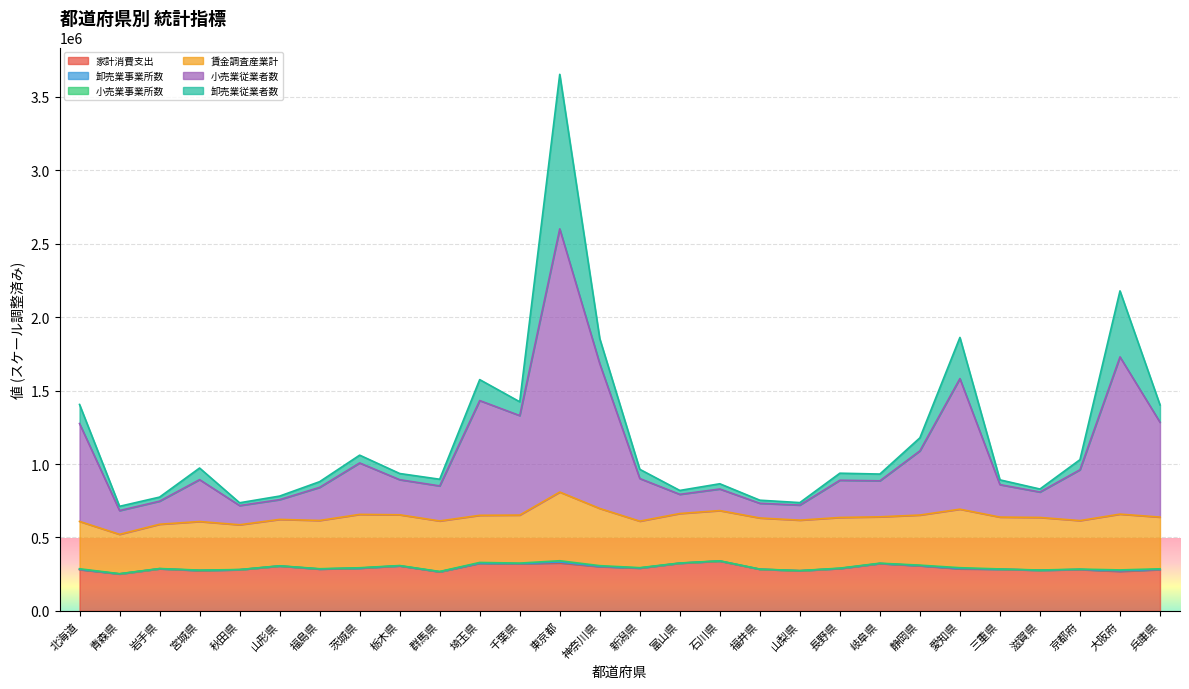

What is the lowest value of the 家計消費支出 series?

251459.0